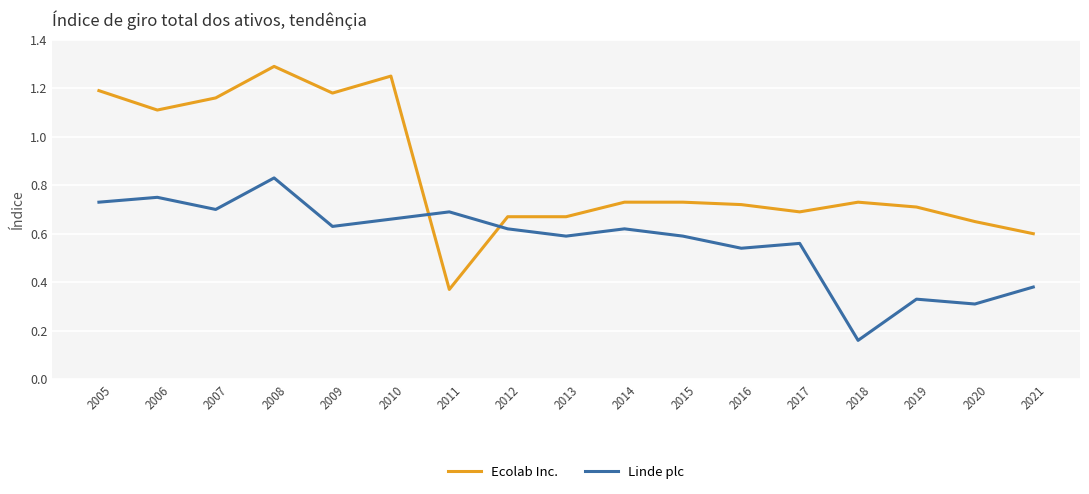

Which series changed the most between 2008 and 2014?

Ecolab Inc.